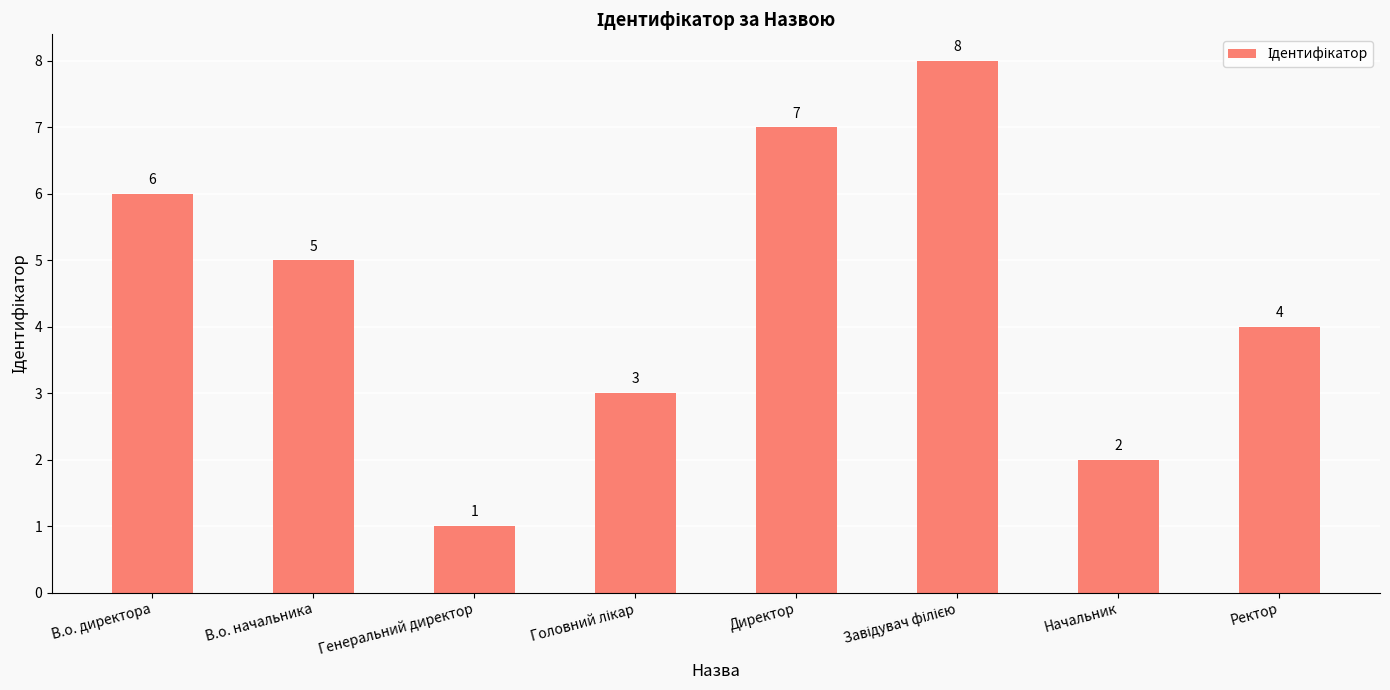

What is the value of the 3rd bar from the left?

1